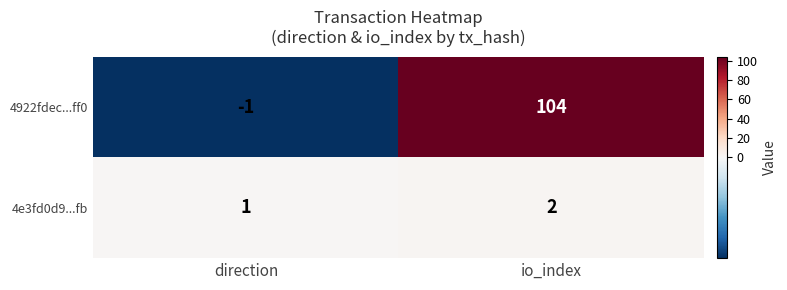

What is the sum of all 4e3fd0d9...fb values?

3